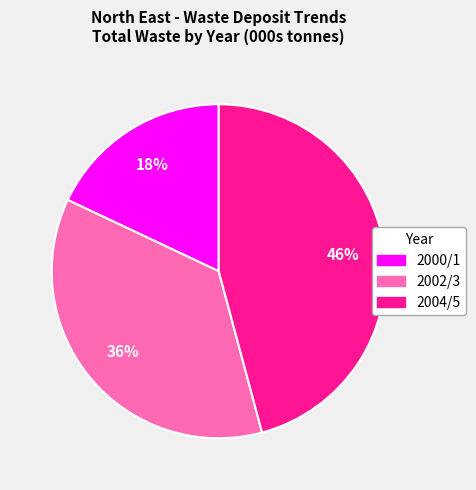

How many slices are in this pie chart?

3